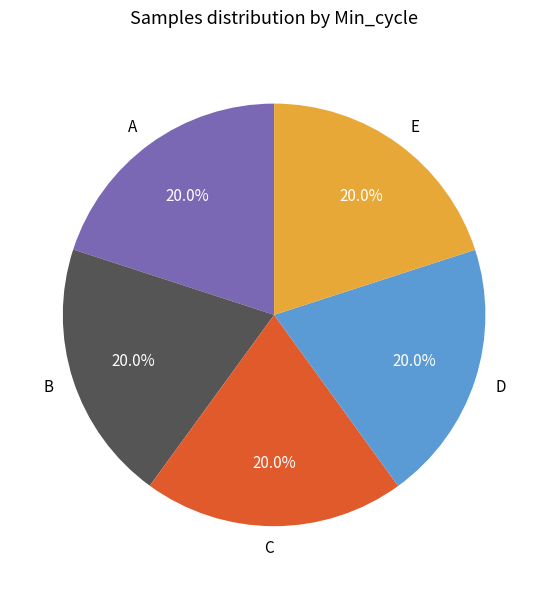

Do C and E together represent more than half of the pie?

No